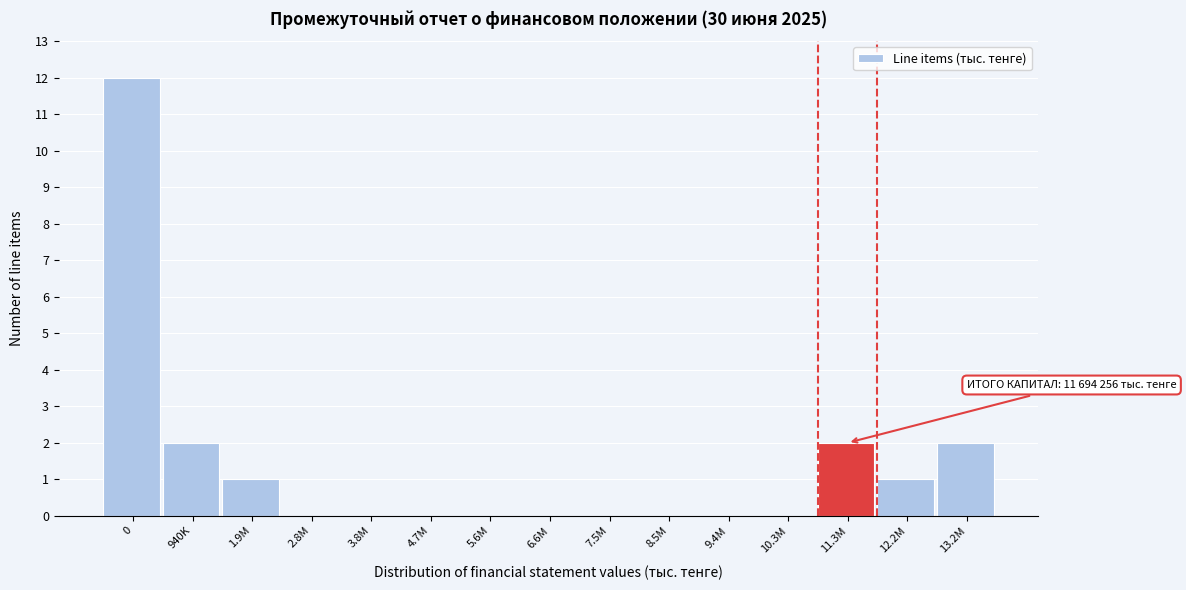

Reading right to left, transcribe all the data shown in this chart.

13.2M=2	12.2M=1	11.3M=2	10.3M=0	9.4M=0	8.5M=0	7.5M=0	6.6M=0	5.6M=0	4.7M=0	3.8M=0	2.8M=0	1.9M=1	940K=2	0=12